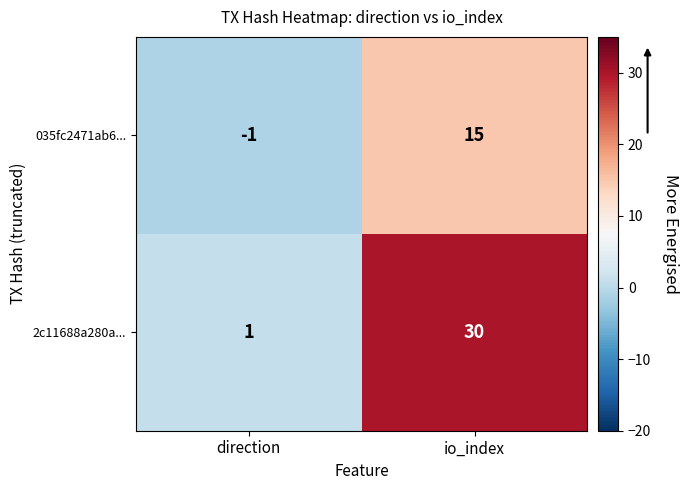

What is the maximum value shown in the chart?

30